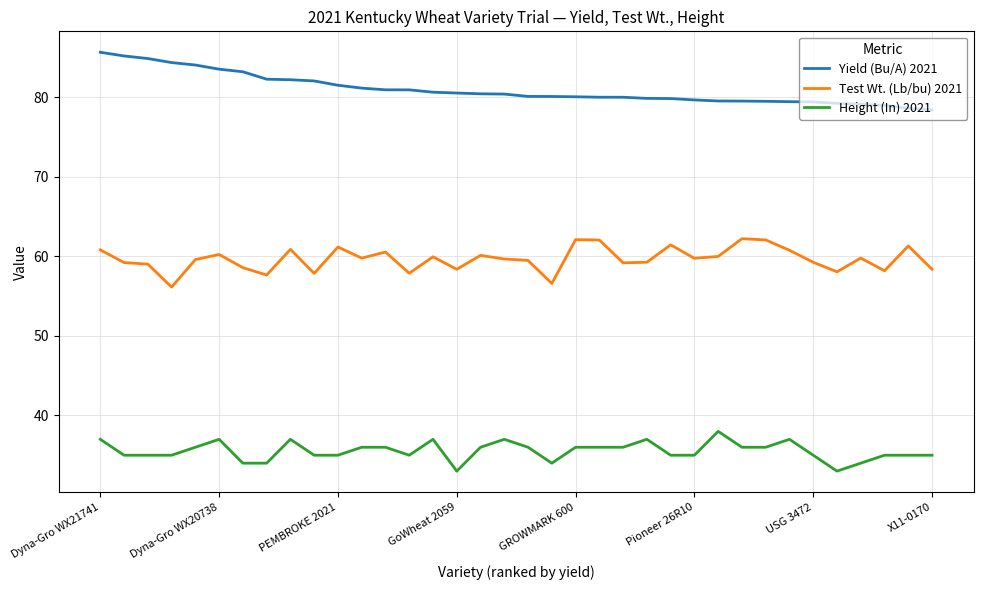

Which series has the largest total across all categories?

Yield (Bu/A) 2021